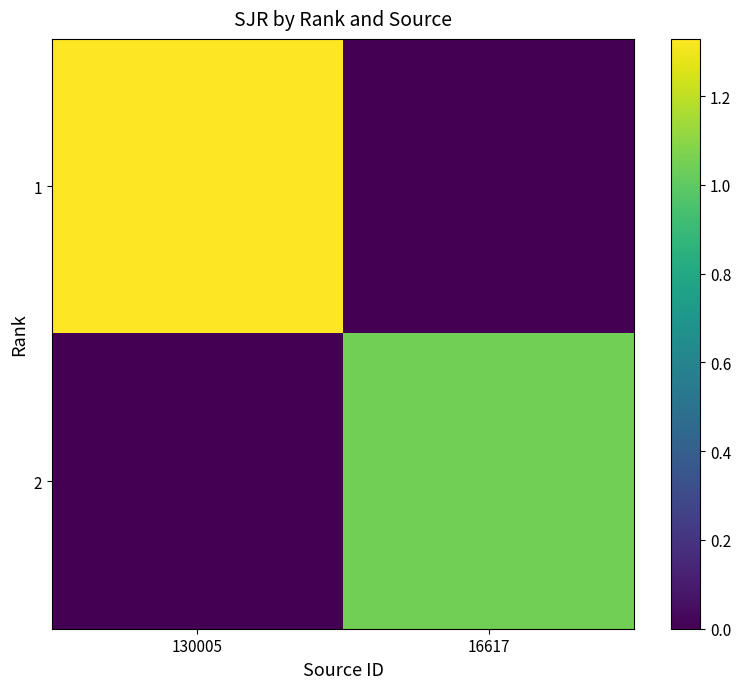

Which series changed the most between 130005 and 16617?

1